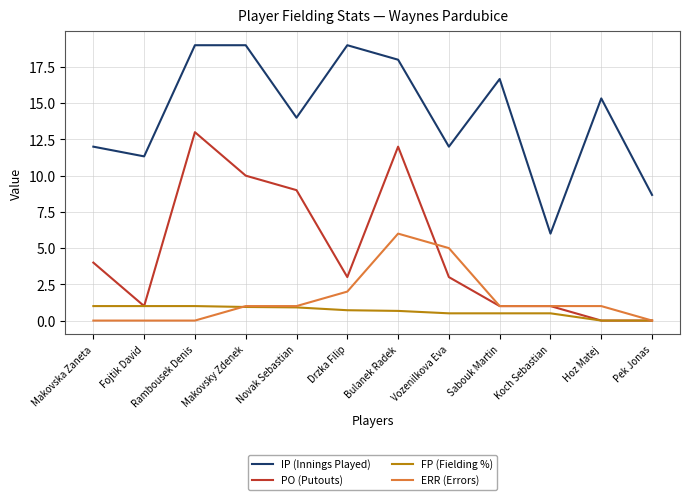

True or false: IP (Innings Played) has a value of 18.0 at Bulanek Radek.

True